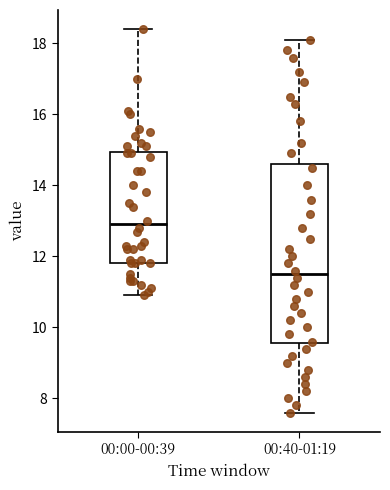

Where is the upper edge of the box for 00:00-00:39 on the y-axis? The values are not printed on the chart, so give them approximately, as read against the axis.

15.0